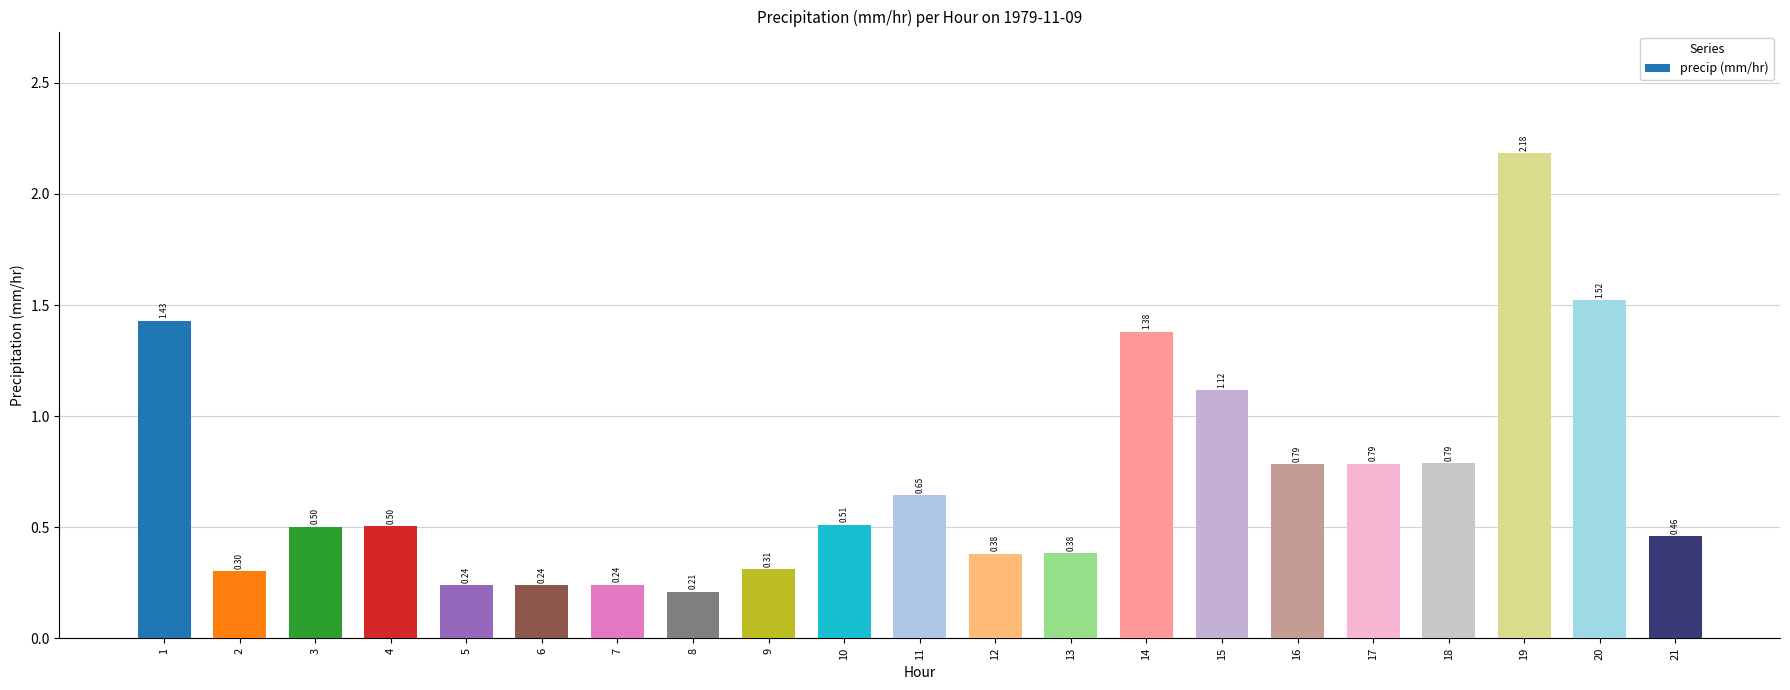

What is the difference between the second highest and minimum values?

1.3